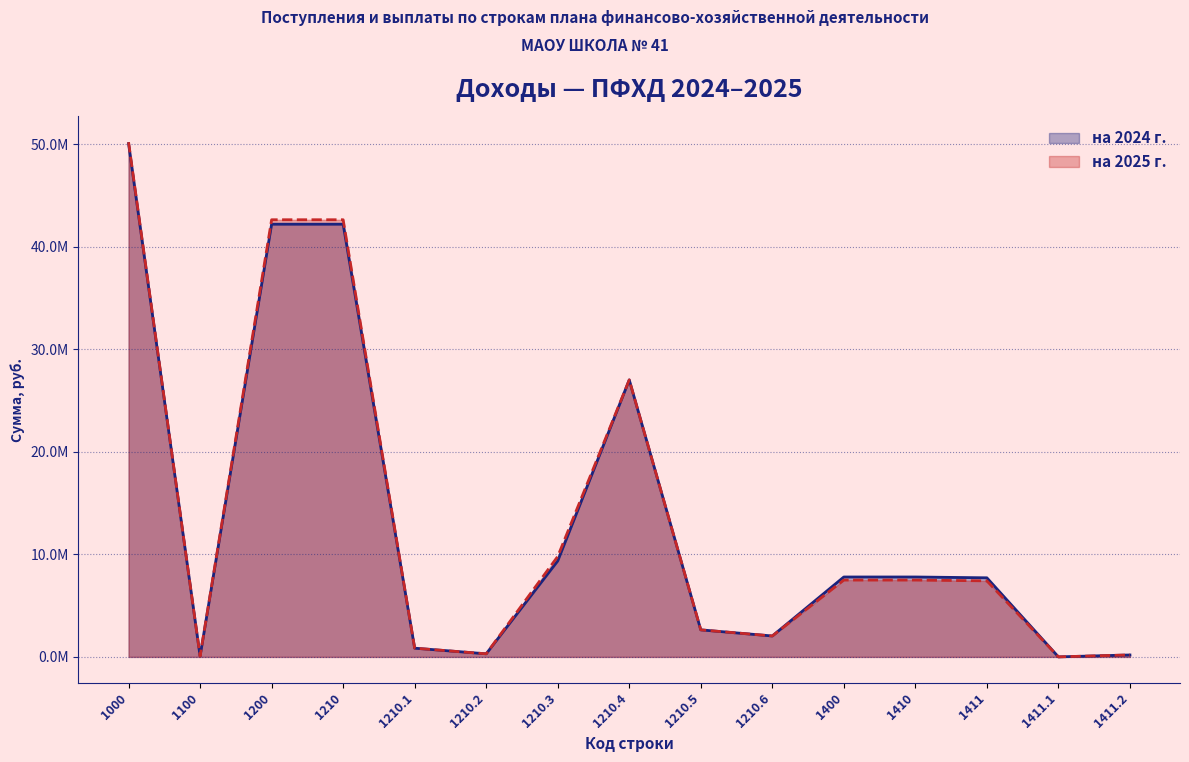

At which label is на 2024 г. closest to 25026588?

1210.4